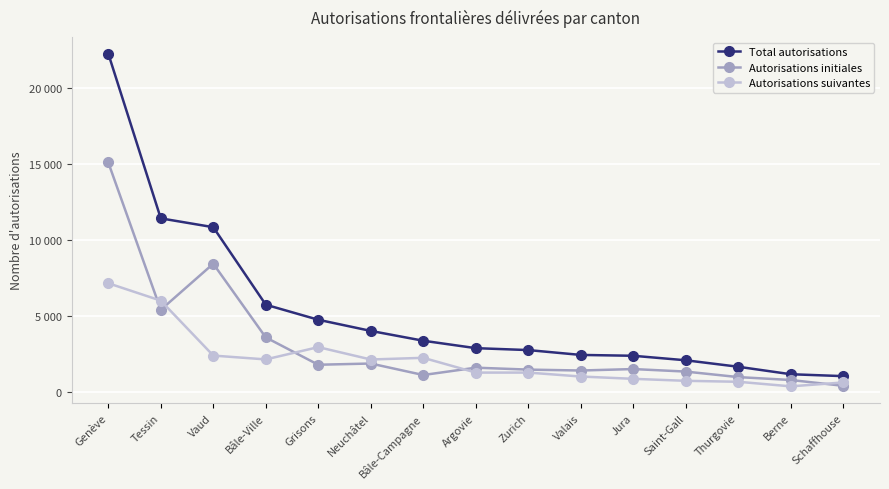

List the series in order of their overall mean, lowest first.

Autorisations suivantes, Autorisations initiales, Total autorisations